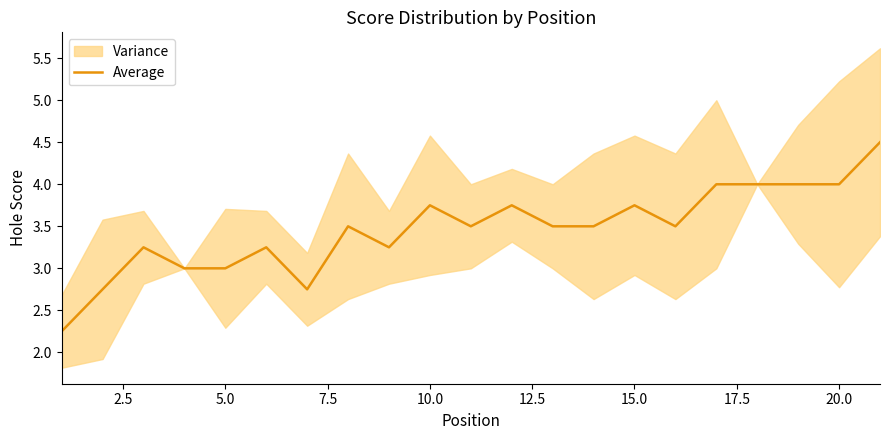

What is the change in value from 12.5 to 14?

+0.5